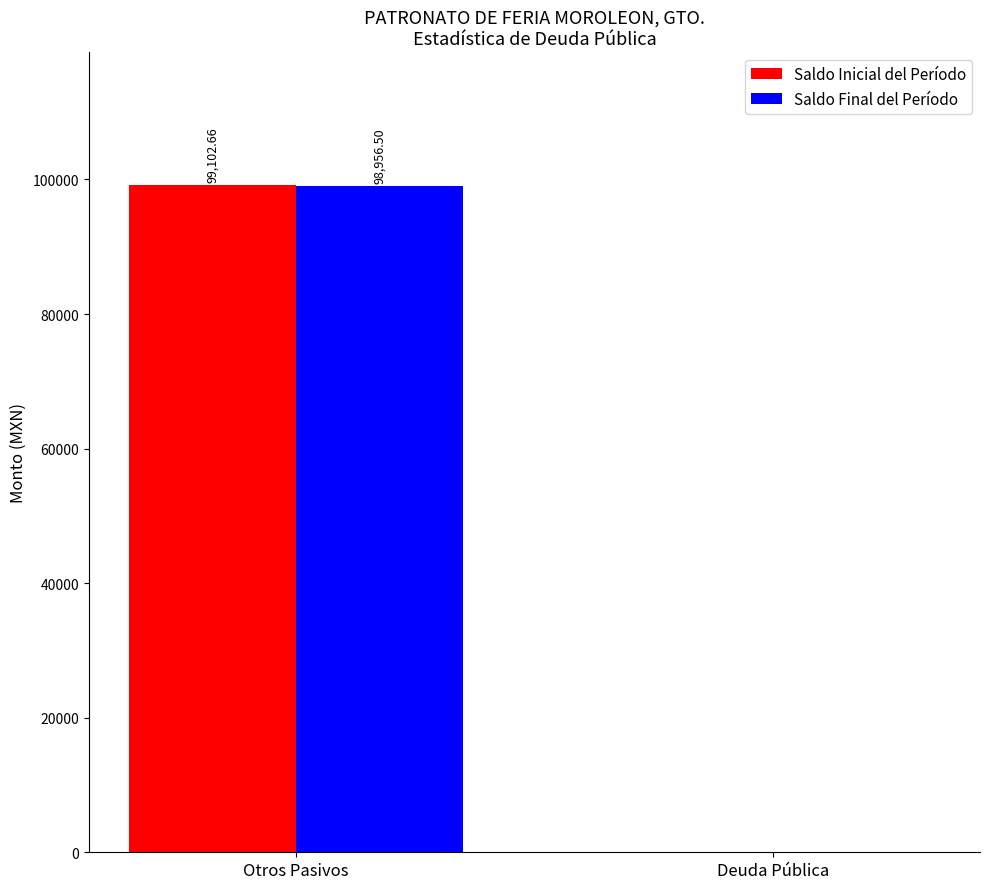

Which series changed the most between Otros Pasivos and Deuda Pública?

Saldo Inicial del Período